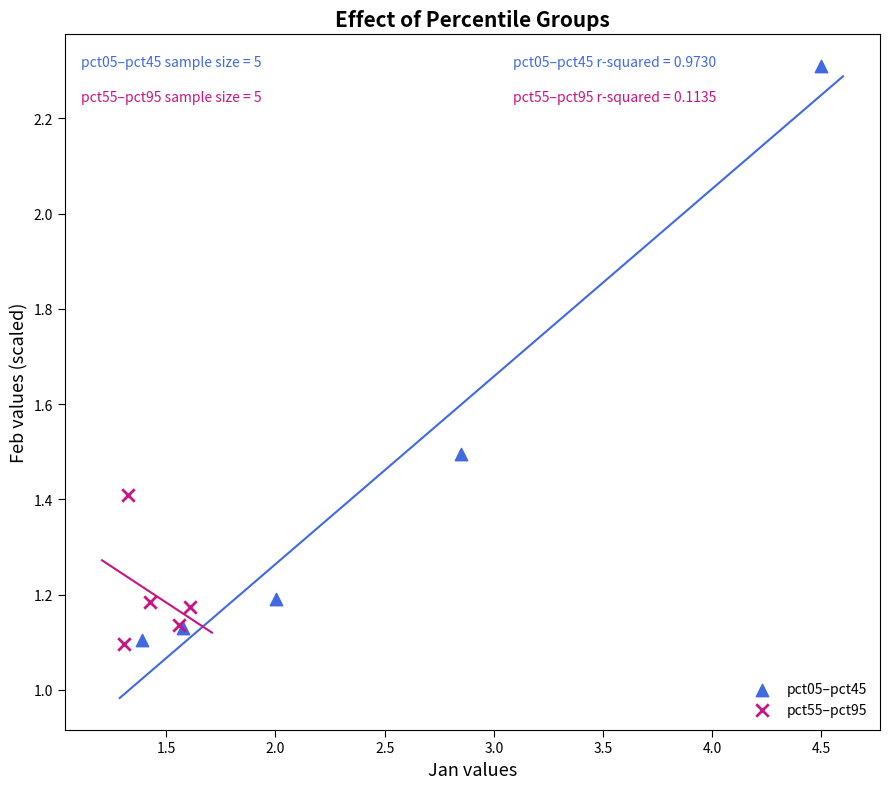

Which series has the largest Y range (max minus min)?

pct05–pct45